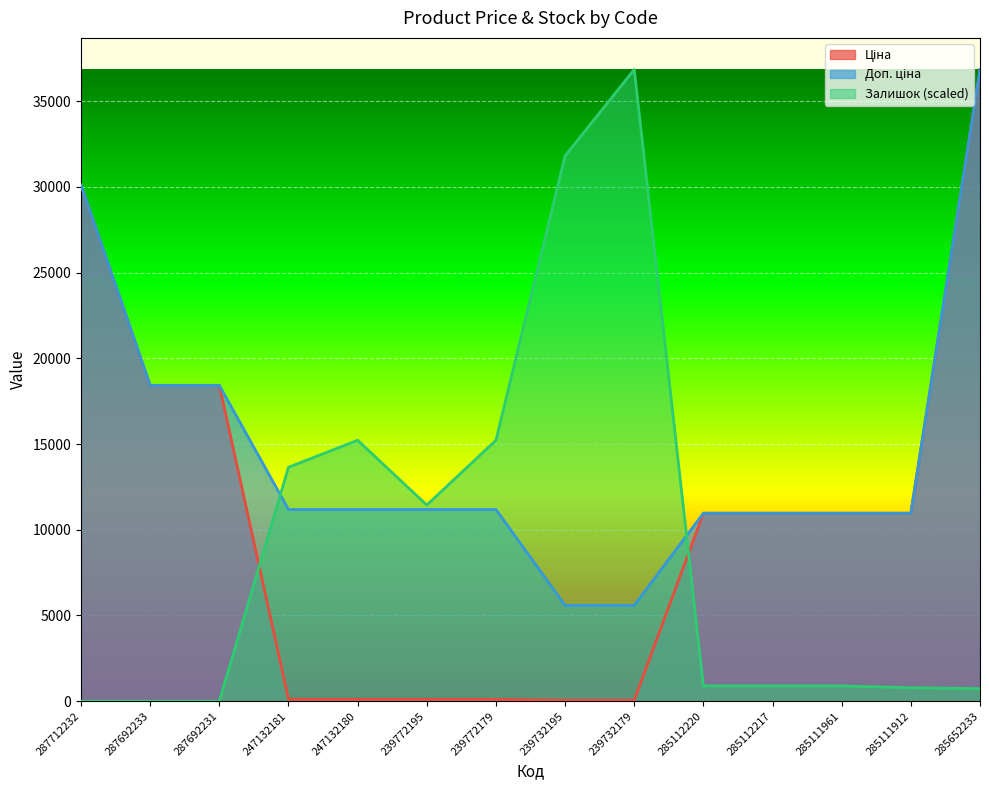

Which series has the largest range (max minus min)?

Залишок